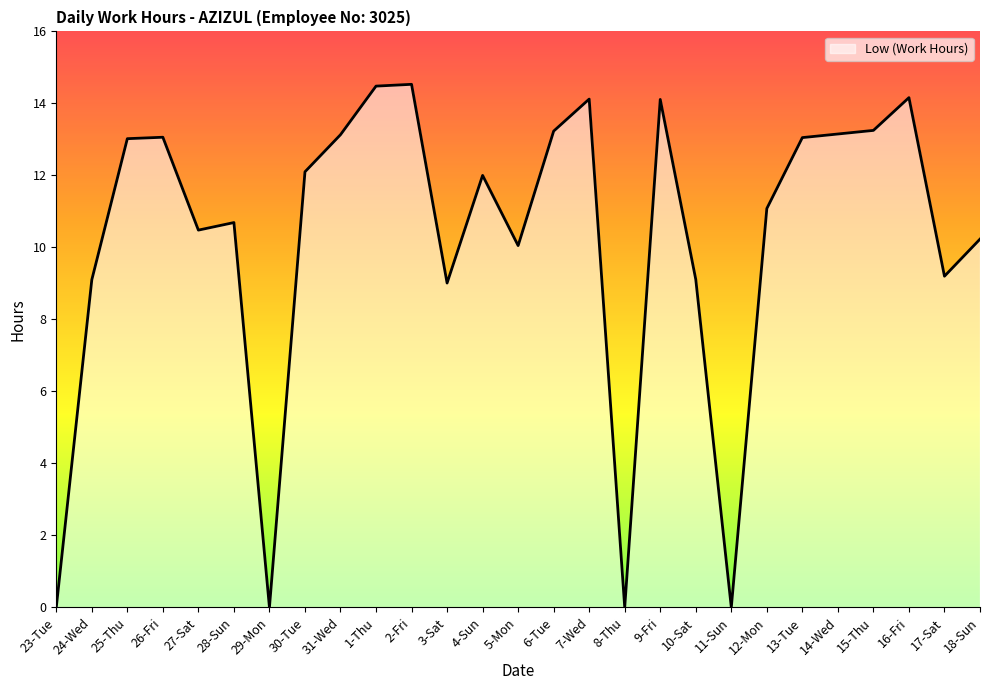

Which has a higher value, 5-Mon or 6-Tue?

6-Tue